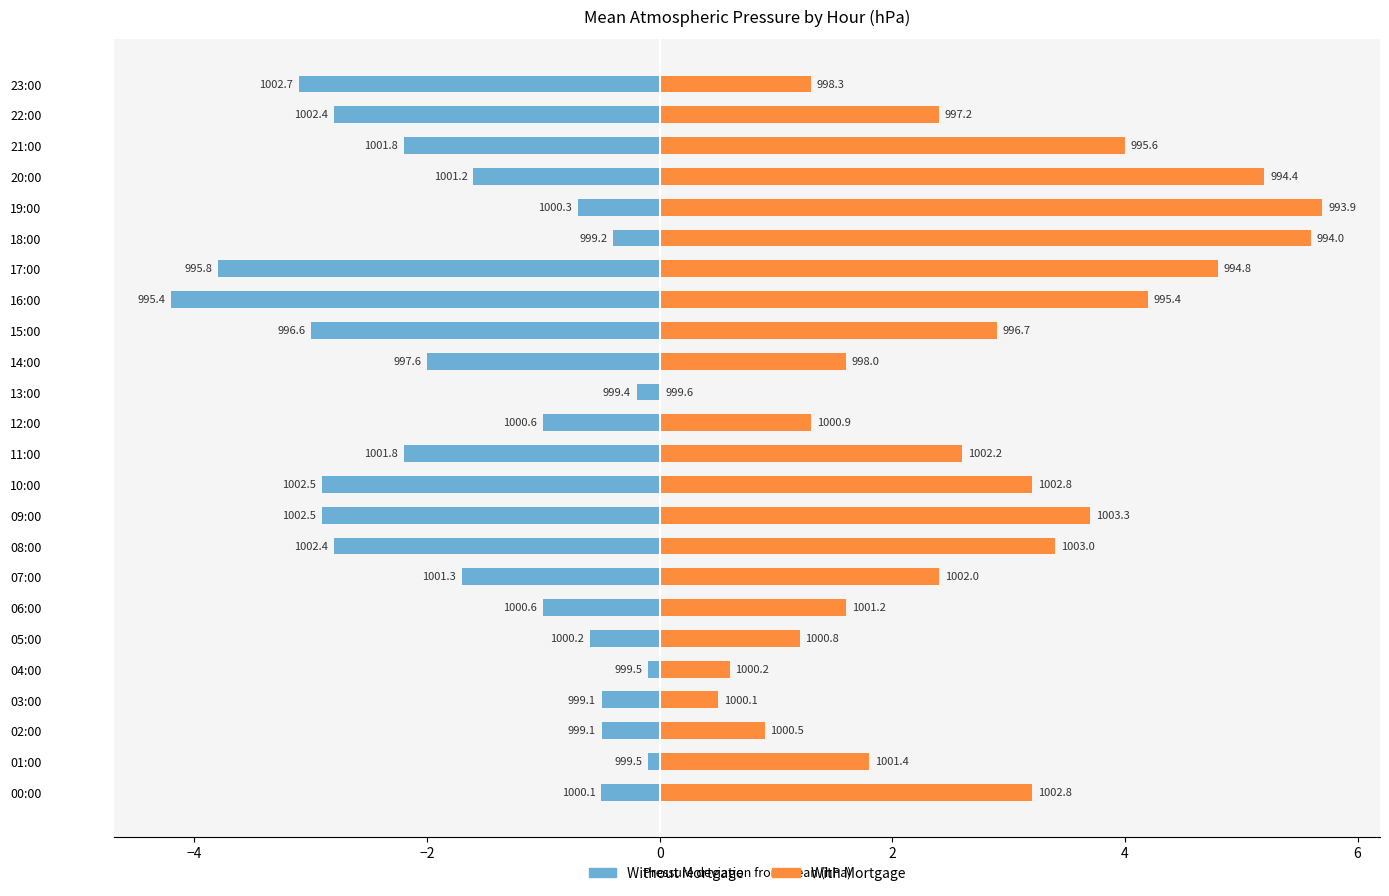

Reading right to left, extract all data points from this chart.

Without Mortgage: -3.1	-2.8	-2.2	-1.6	-0.7	-0.4	-3.8	-4.2	-3.0	-2.0	-0.2	-1.0	-2.2	-2.9	-2.9	-2.8	-1.7	-1.0	-0.6	-0.1	-0.5	-0.5	-0.1	-0.5
With Mortgage: 1.3	2.4	4.0	5.2	5.7	5.6	4.8	4.2	2.9	1.6	0.0	1.3	2.6	3.2	3.7	3.4	2.4	1.6	1.2	0.6	0.5	0.9	1.8	3.2